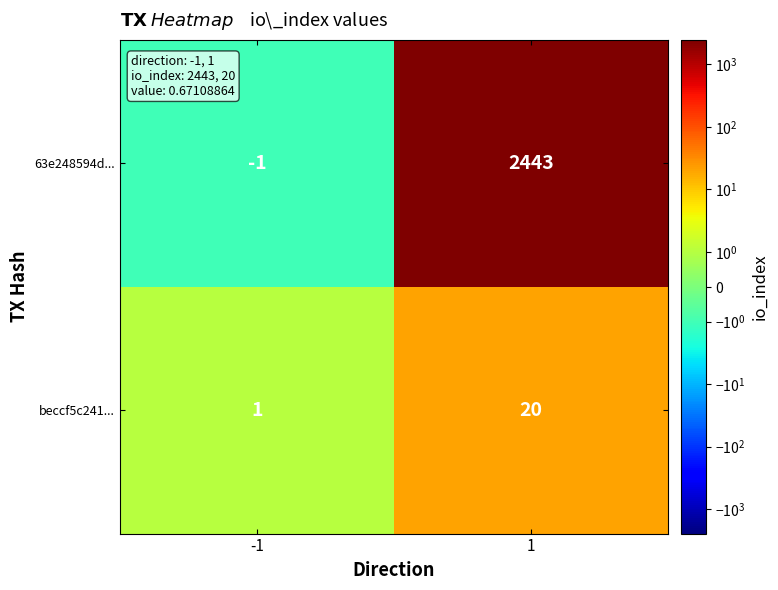

Which category has the highest value across all series?

1